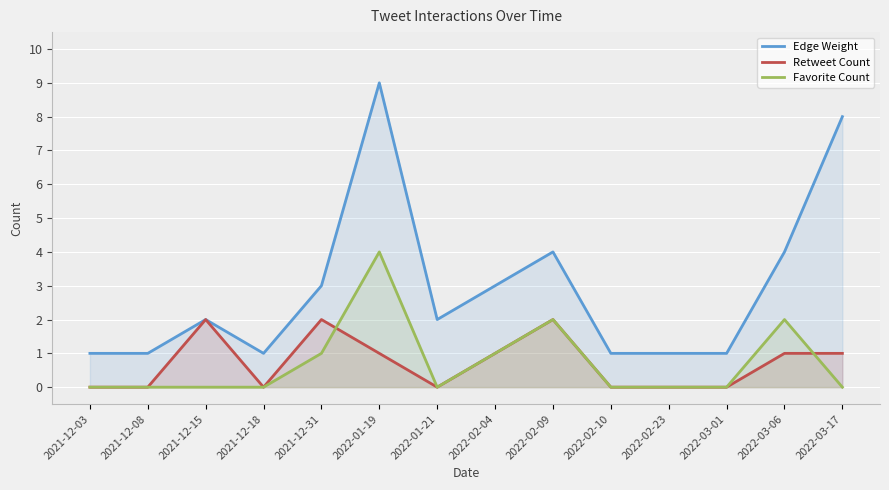

True or false: Favorite Count has a value of 0 at 2021-12-18.

True